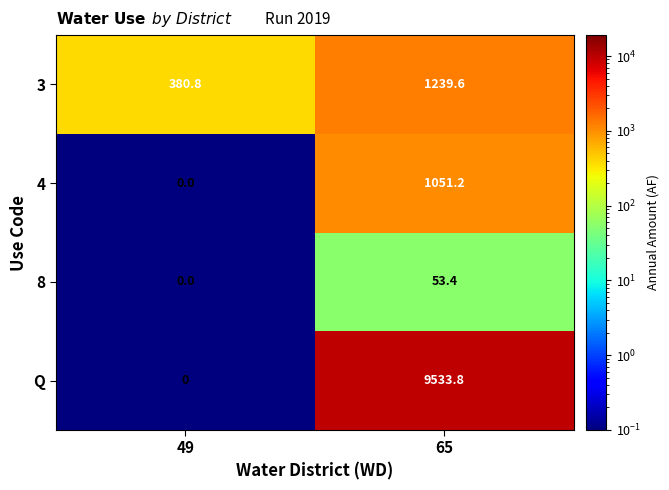

Which series has the largest total across all categories?

Q